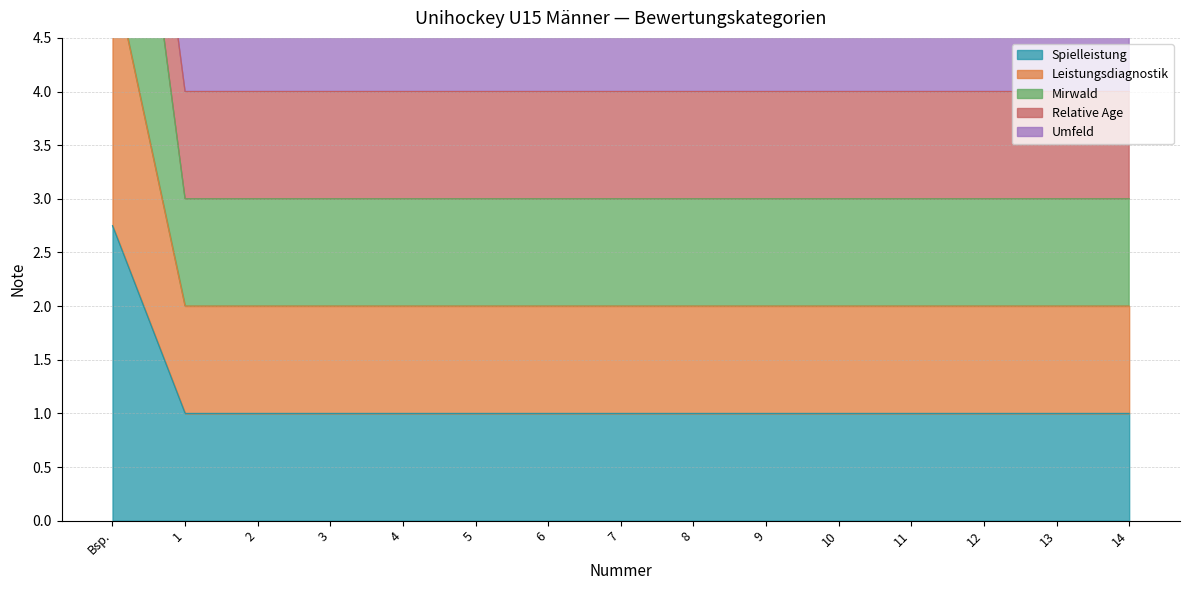

What is the maximum value shown in the chart?

9.2